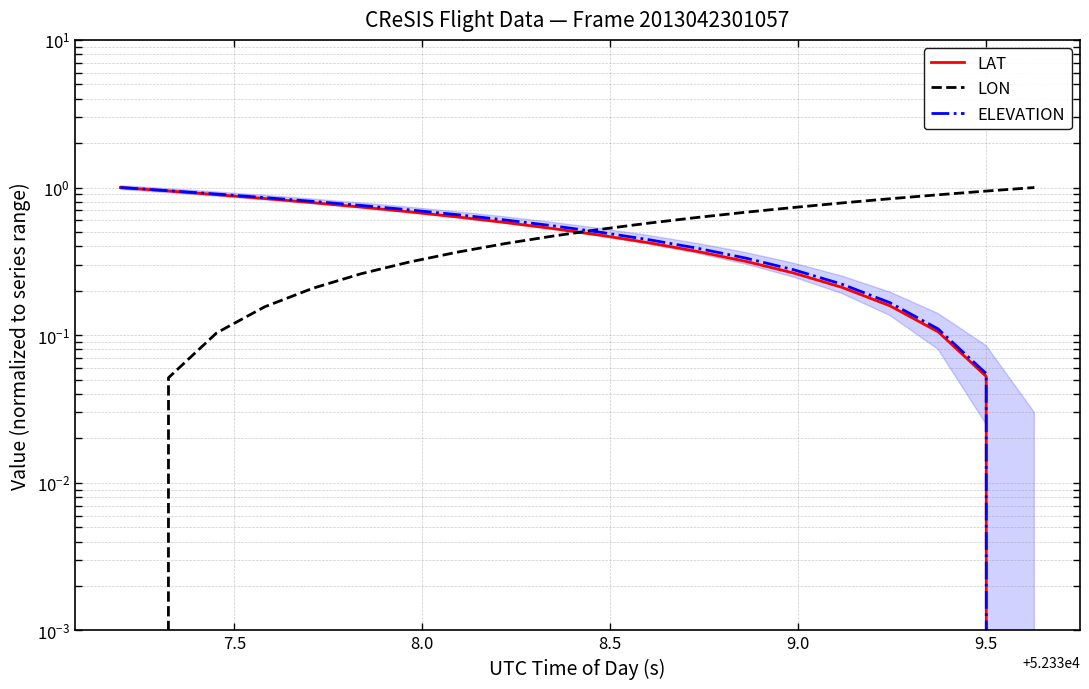

What are all the series names shown in the legend?

LAT, LON, ELEVATION